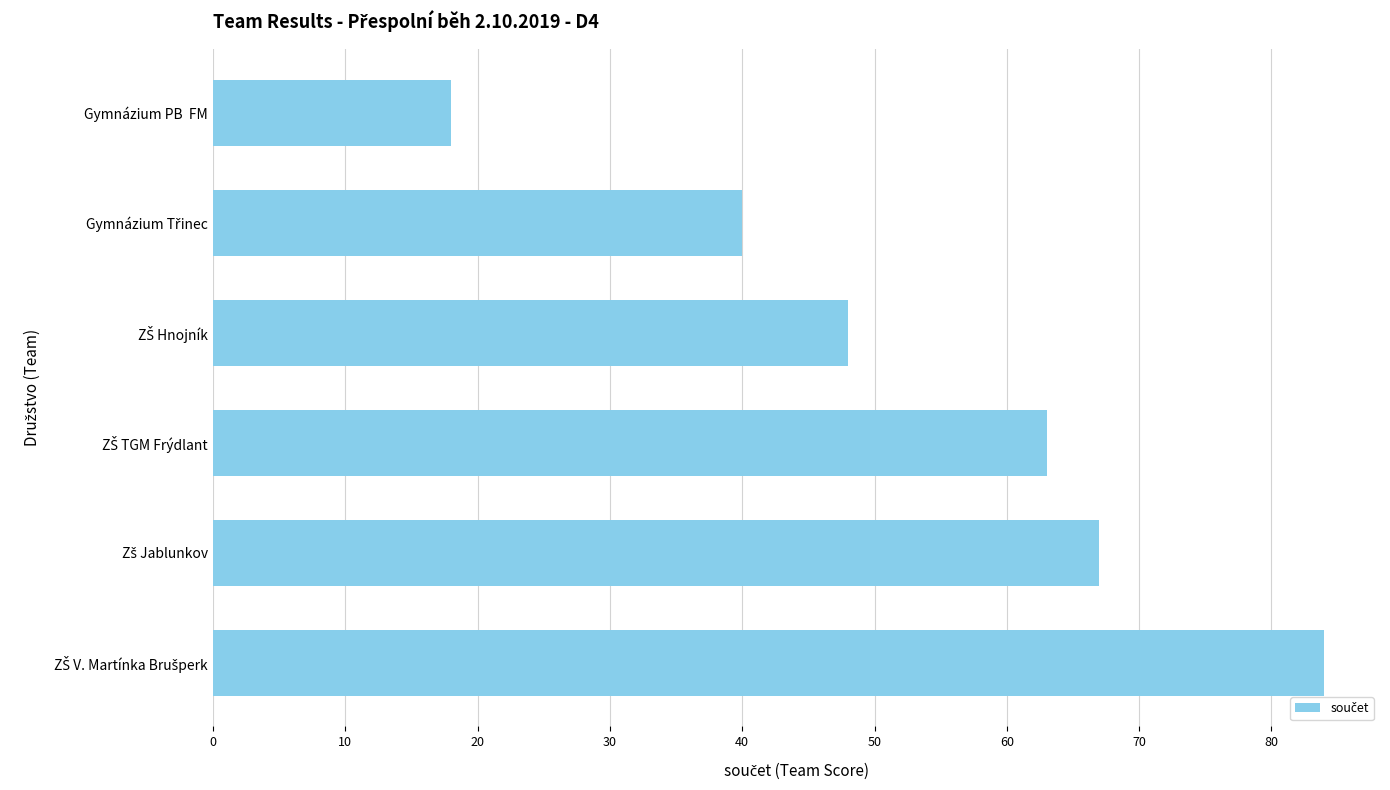

What is the sum of all values?

320